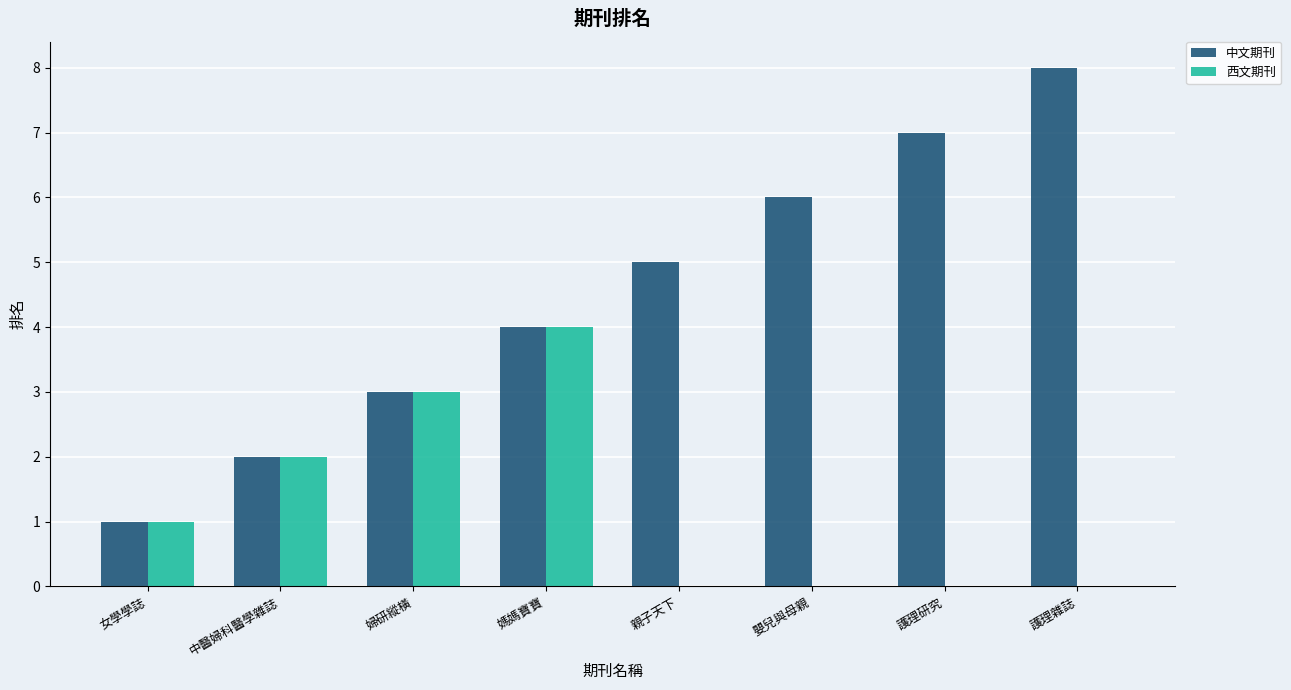

What is the sum of all 中文期刊 values?

36